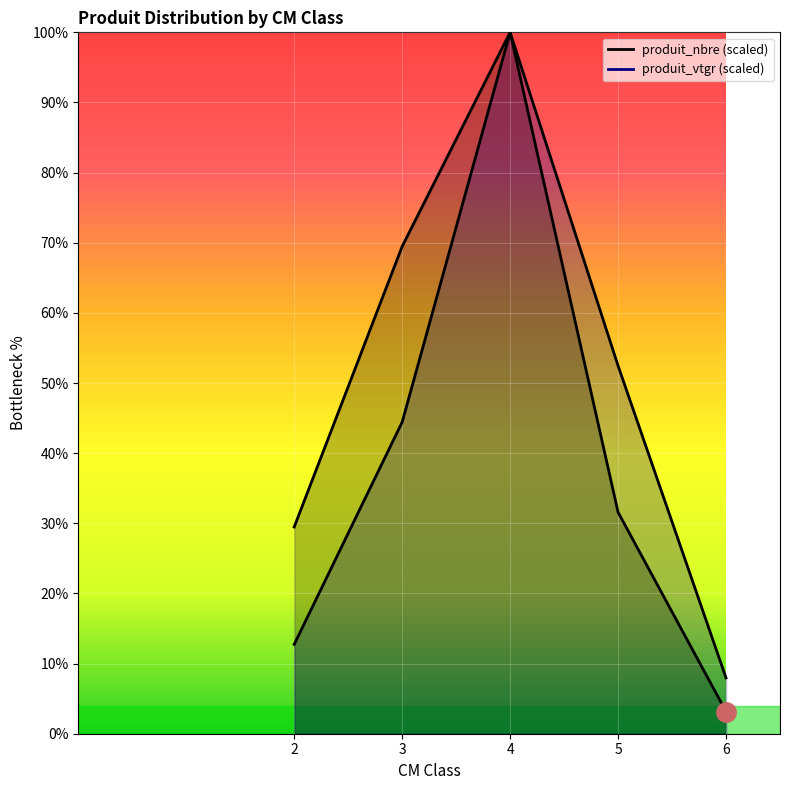

What is the spread (max minus min) of values at 3?

25.0